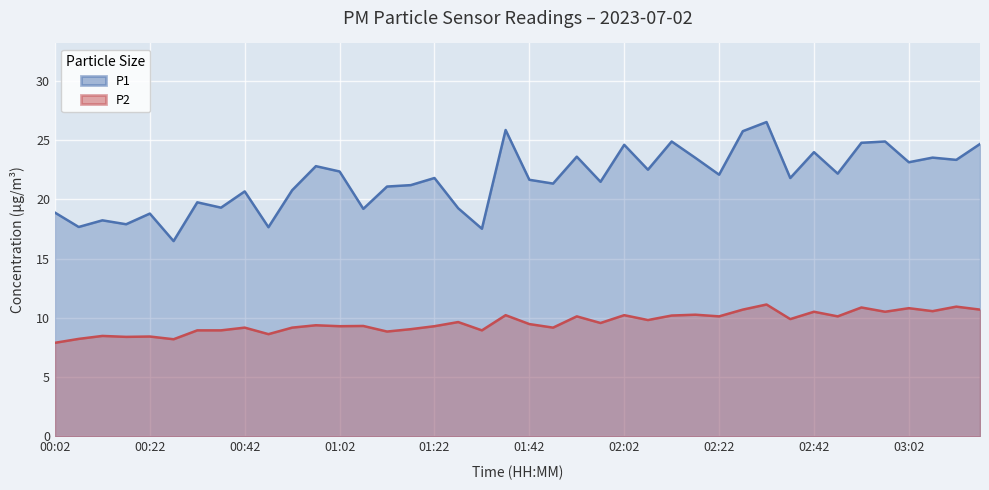

What is the minimum value for P2?

7.9